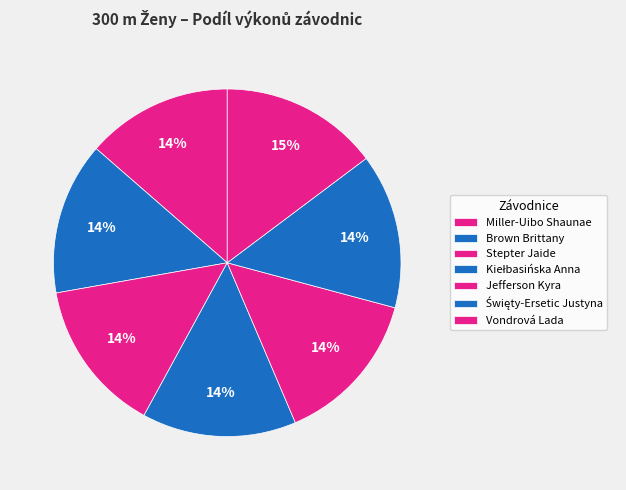

How many segments does this pie chart have?

7